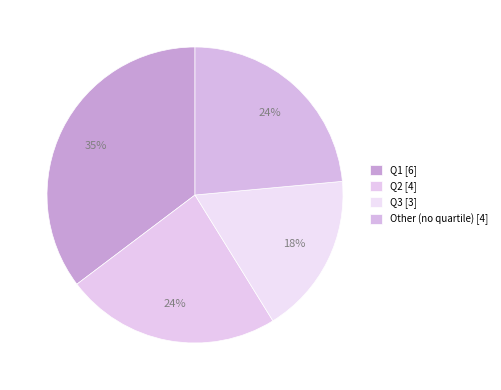

Count the number of slices in the pie.

4